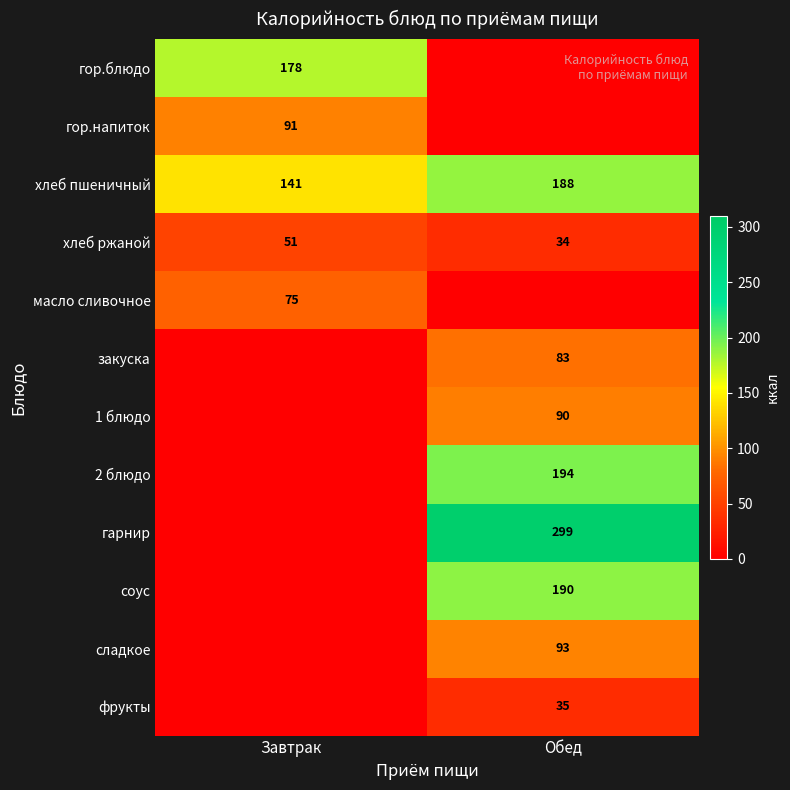

True or false: сладкое has a value of 93 at Обед.

True